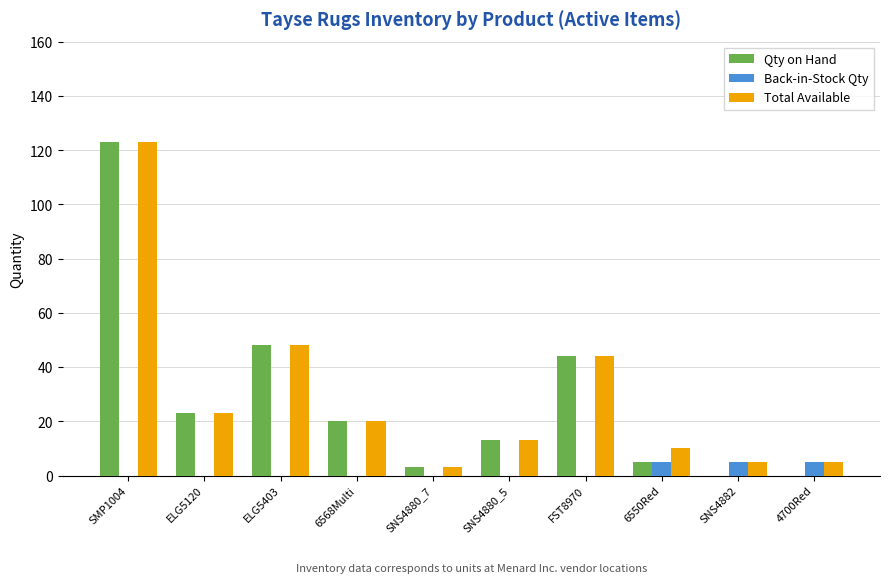

What is the spread (max minus min) of values at 4700Red?

5